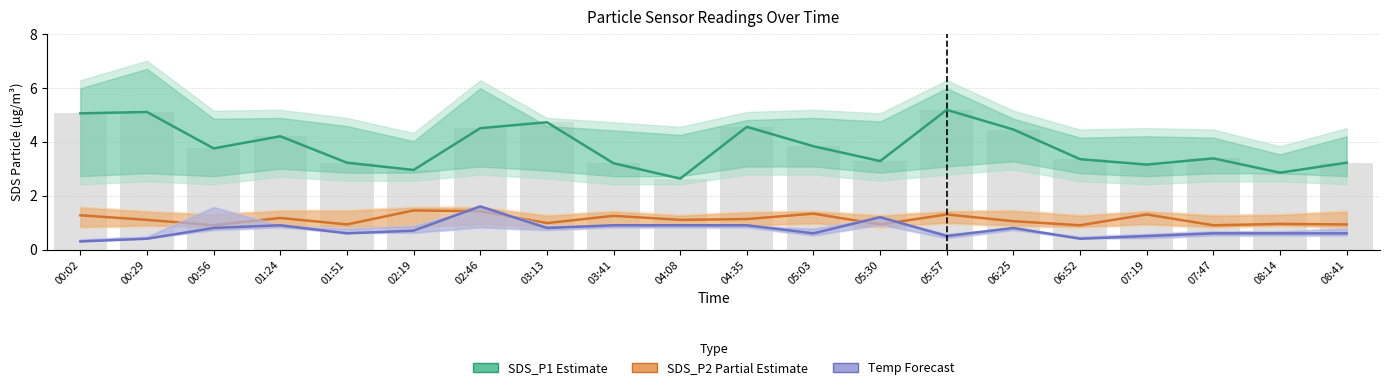

Reading left to right, list all the values displayed in this chart.

SDS_P1 Estimate: 5.0	5.1	3.8	4.2	3.2	3.0	4.5	4.7	3.2	2.6	4.5	3.8	3.3	5.2	4.5	3.4	3.1	3.4	2.9	3.2
SDS_P2 Estimate: 1.3	1.1	0.9	1.2	0.9	1.4	1.4	1.0	1.2	1.1	1.1	1.3	0.9	1.3	1.1	0.9	1.3	0.9	0.9	0.9
Temp Estimate: 0.3	0.4	0.8	0.9	0.6	0.7	1.6	0.8	0.9	0.9	0.9	0.6	1.2	0.5	0.8	0.4	0.5	0.6	0.6	0.6
Observed: 5.0	5.1	3.8	4.2	3.2	3.0	4.5	4.7	3.2	2.6	4.5	3.8	3.3	5.2	4.5	3.4	3.1	3.4	2.9	3.2